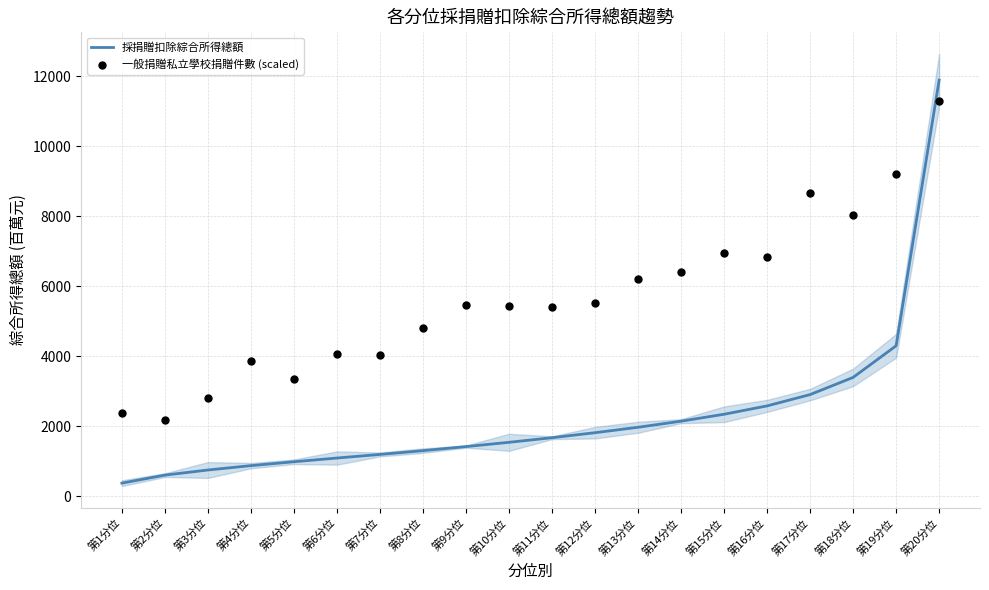

Which series has the largest total across all categories?

一般捐贈私立學校捐贈件數 (scaled)